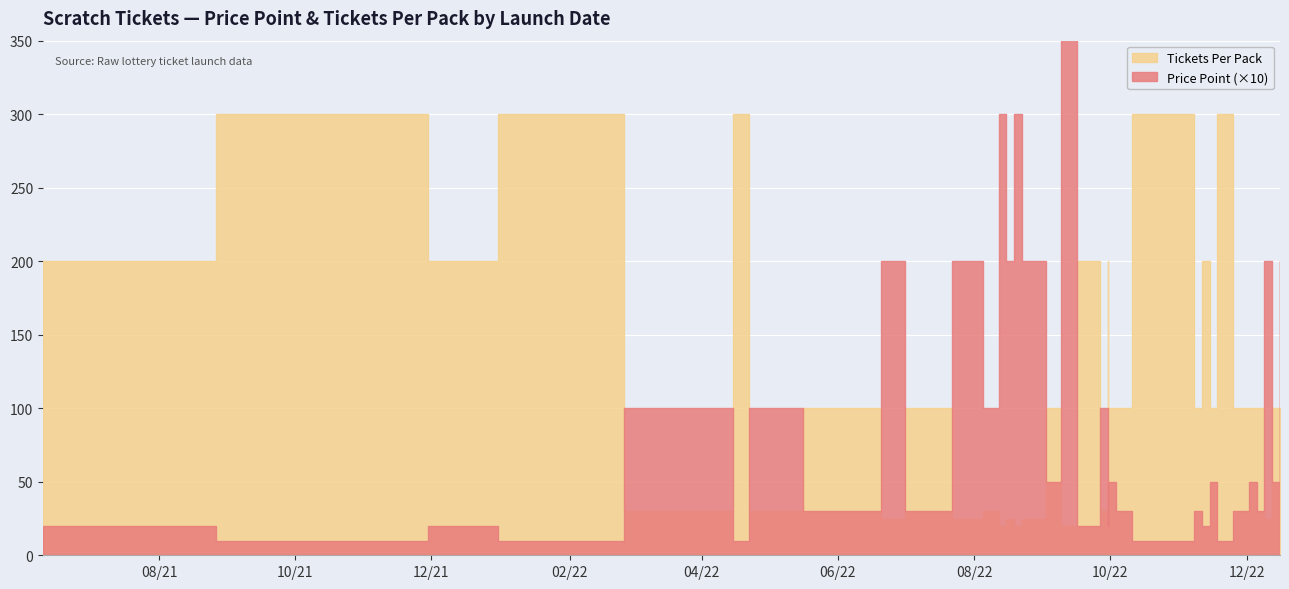

What is the value of the Price Point point at the 13th from the left?

30